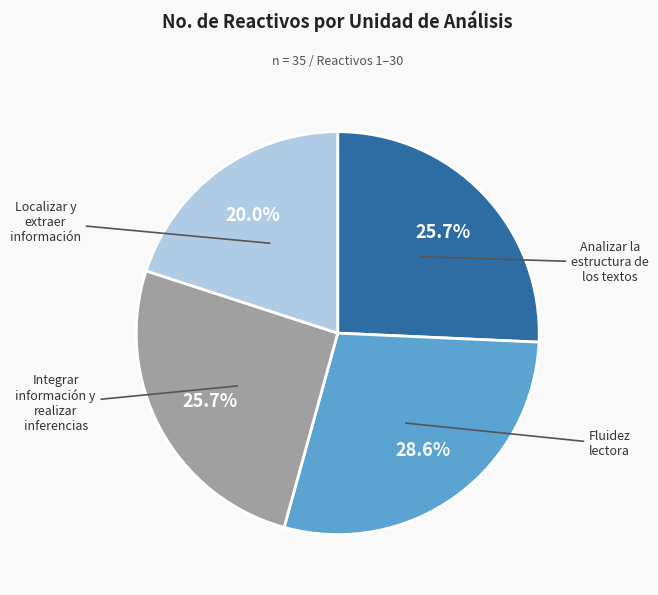

How many slices are in this pie chart?

4